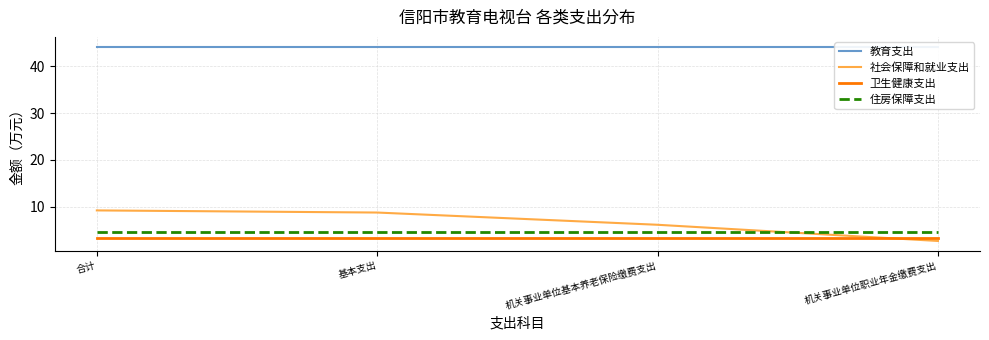

What is the total value across all series at 基本支出?

60.7